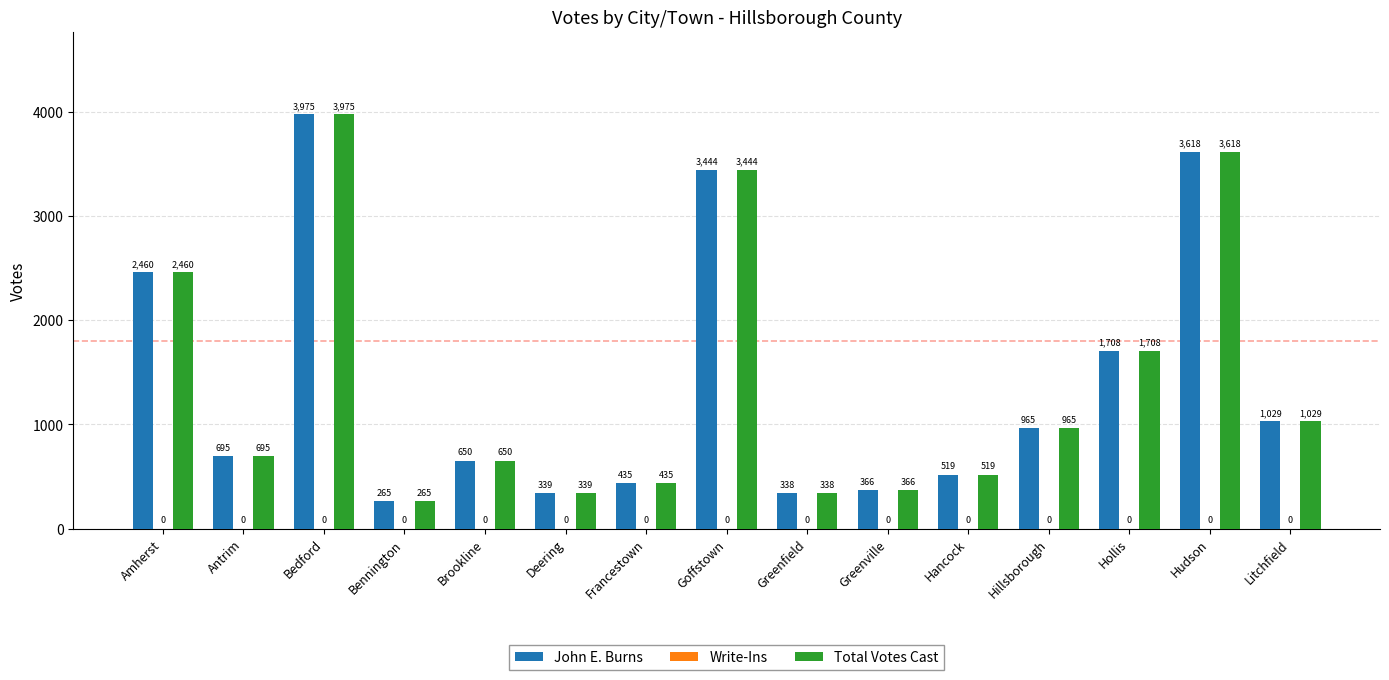

Are the bars horizontal?

No